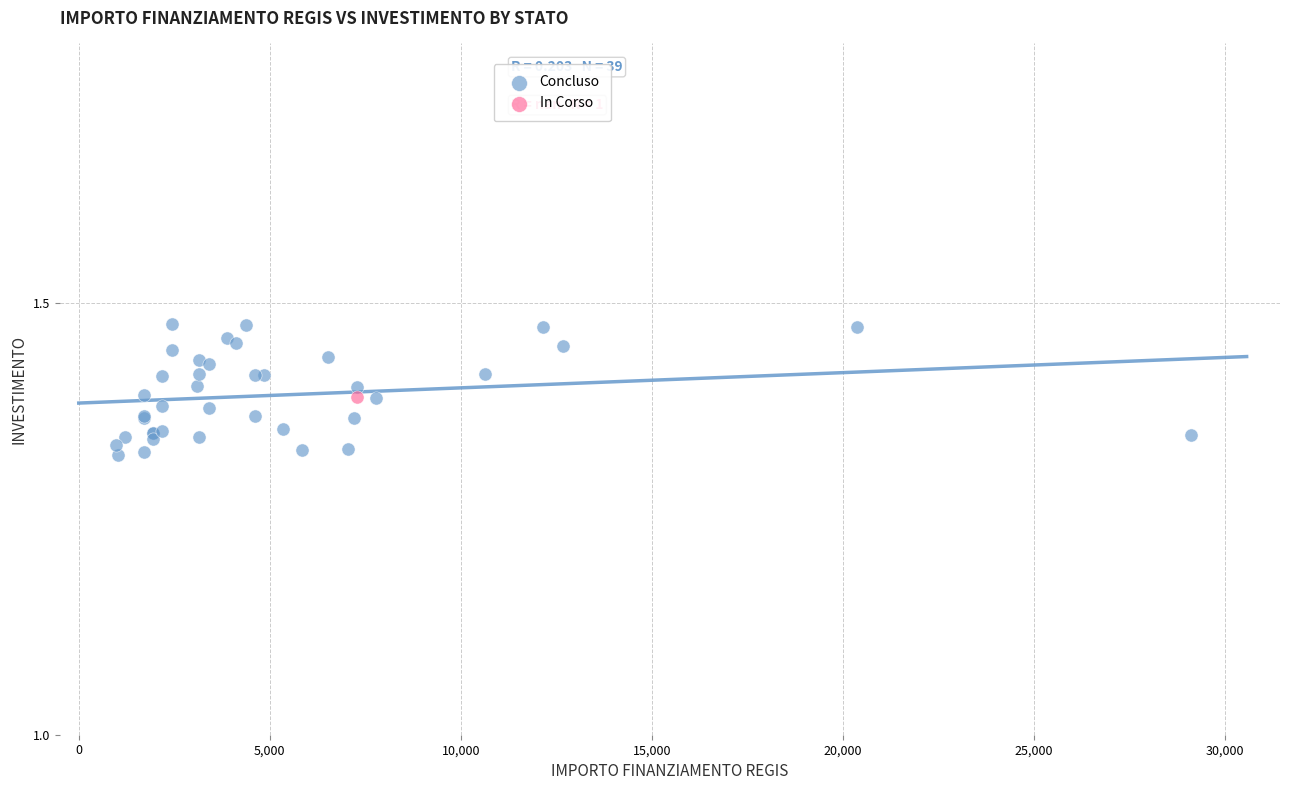

What are all the series names shown in the legend?

Concluso, In Corso